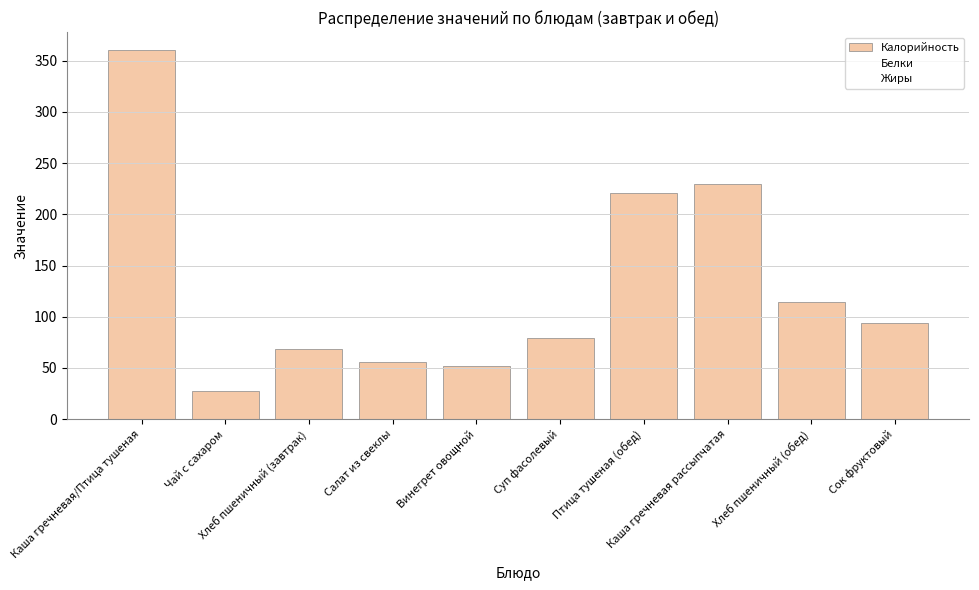

How many data points does each series have?

10